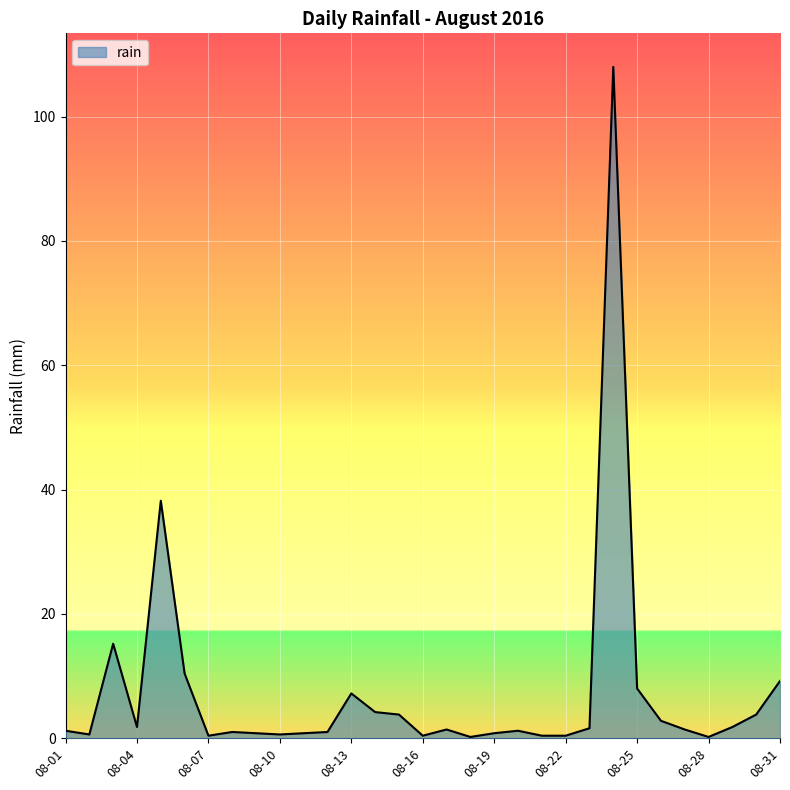

What is the greatest value displayed?

108.0